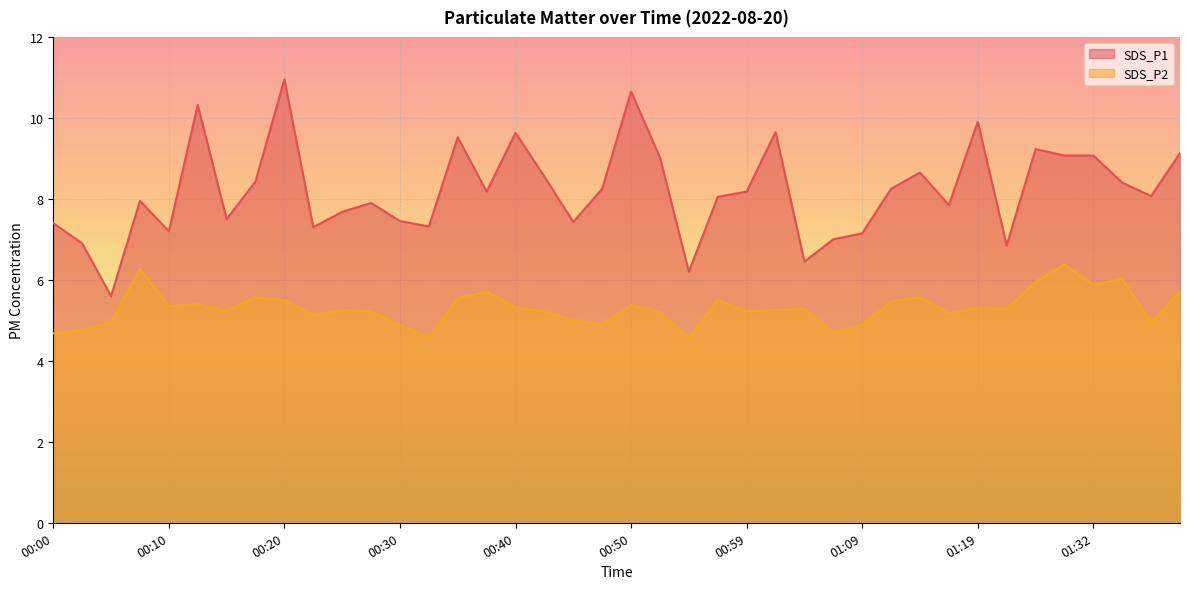

True or false: SDS_P1 has more than 1 points higher than both neighbors.

True